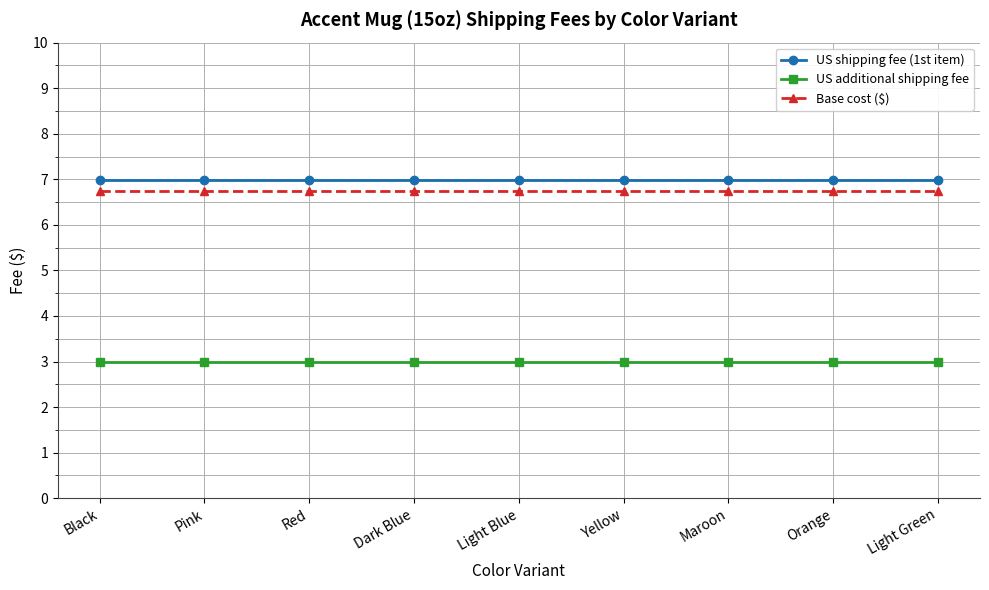

What is the label of the 4th point from the left?

Dark Blue